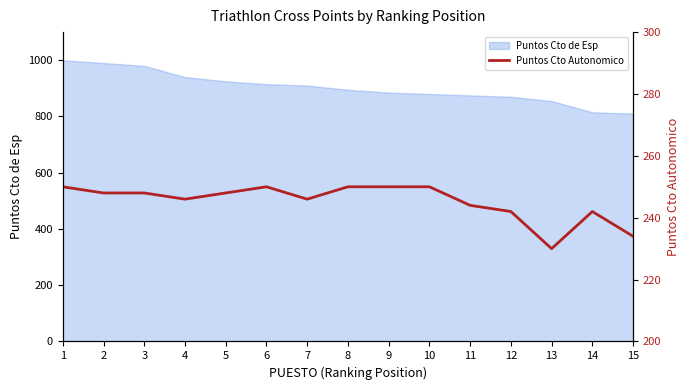

At which category does the chart reach its peak across all series?

1